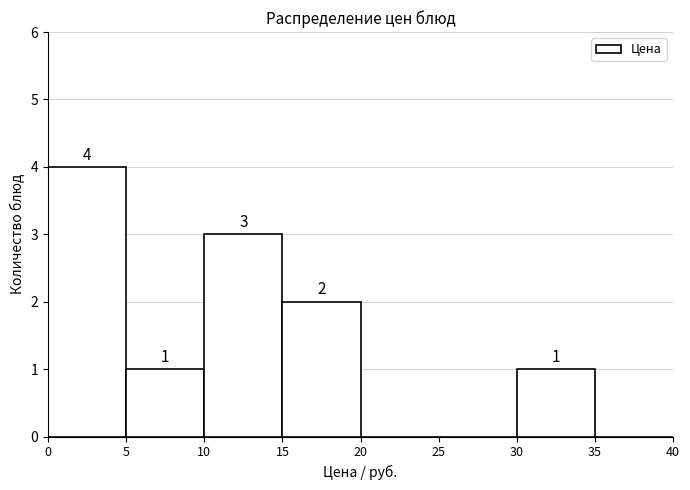

Which range on the x-axis has the tallest bar?

0 to 5